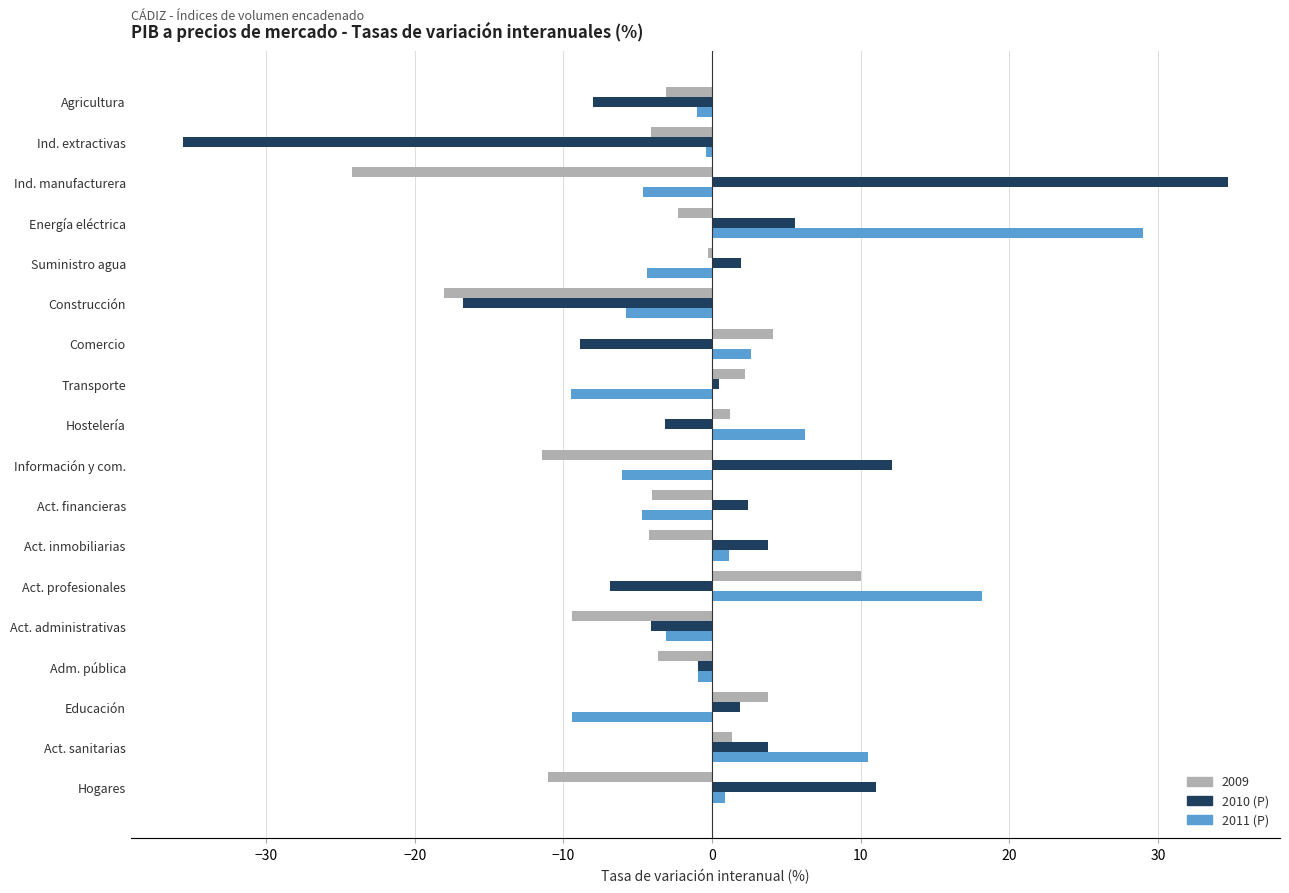

How many data points in 2010 (P) are less than 1?

9